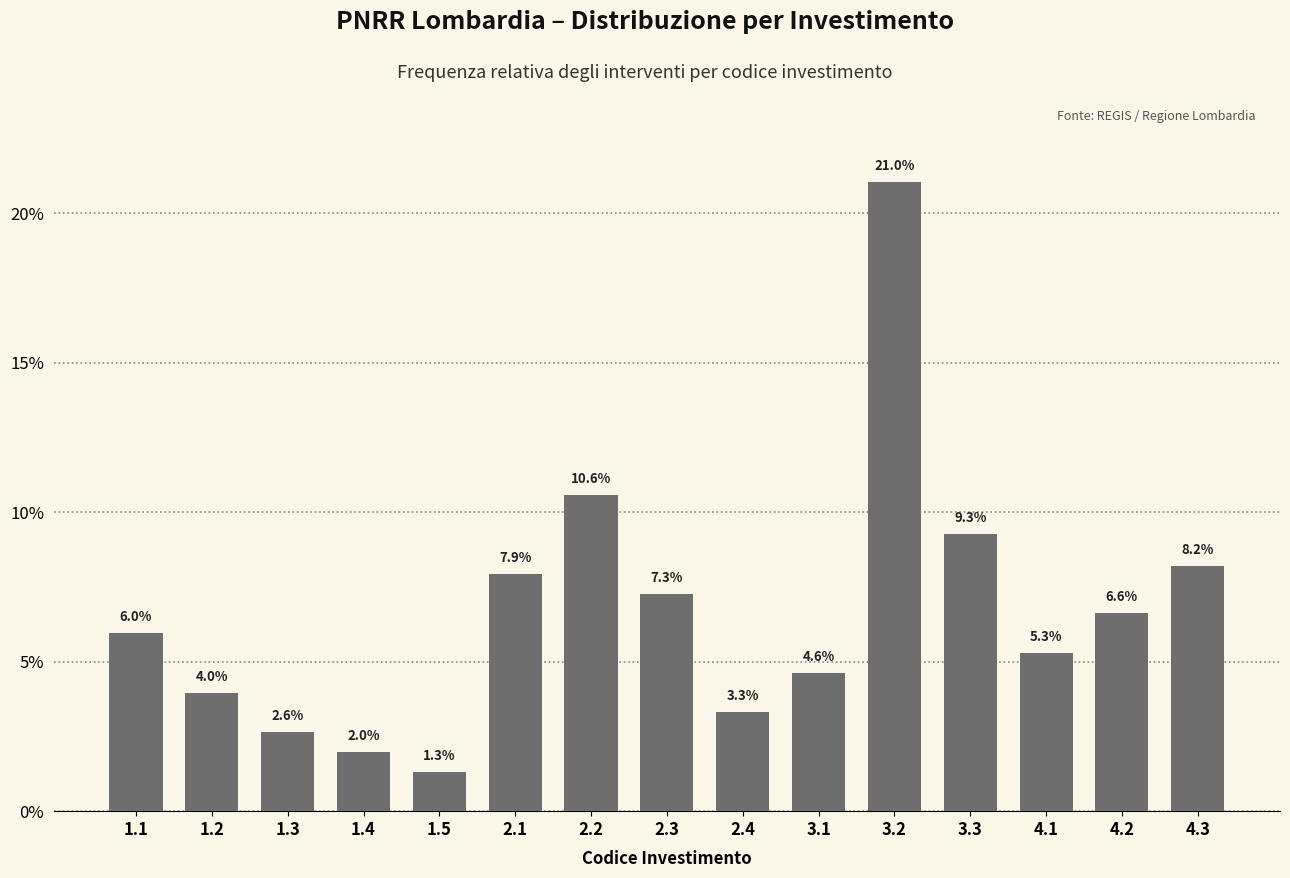

Reading left to right, what are all the values shown in this chart?

6.0	4.0	2.6	2.0	1.3	7.9	10.6	7.3	3.3	4.6	21.0	9.3	5.3	6.6	8.2